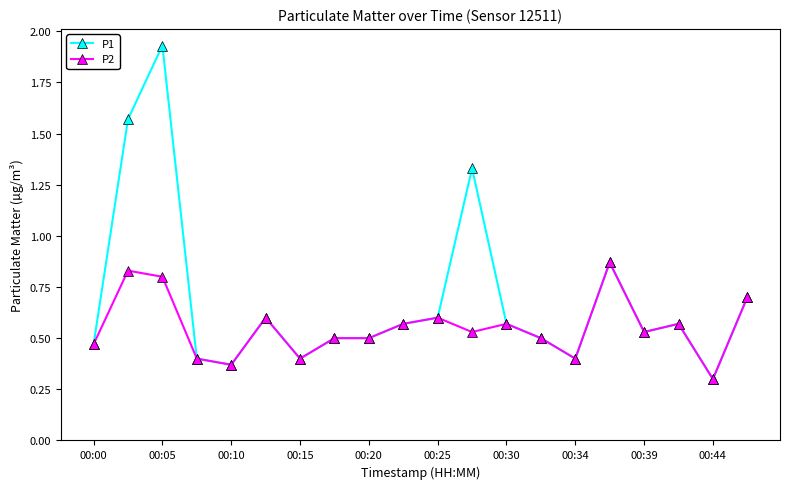

True or false: P1 has more than 1 points higher than both neighbors.

True